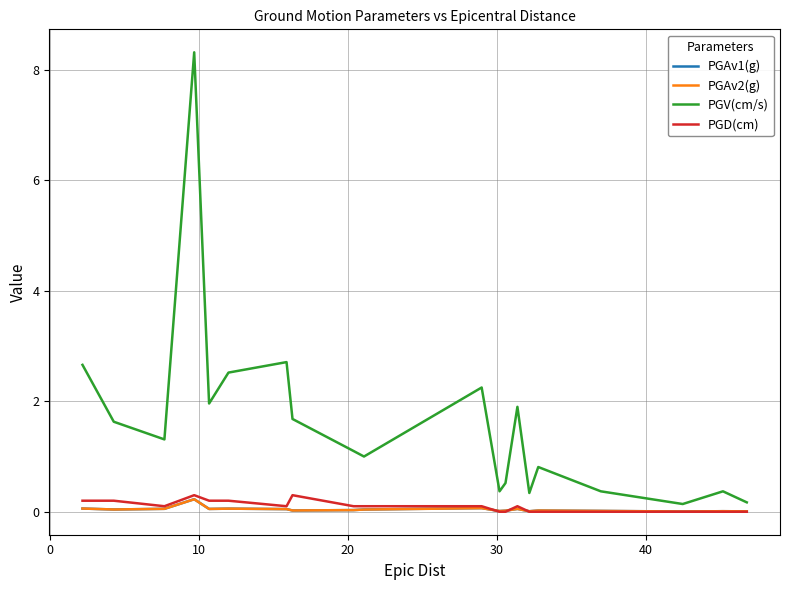

What is the sum of all PGV(cm/s) values?

32.1